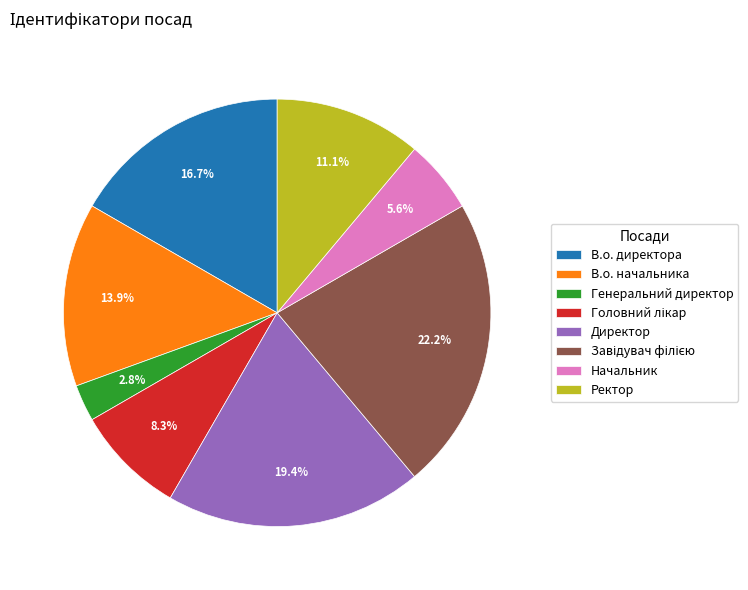

Which slice is the smallest?

Генеральний директор